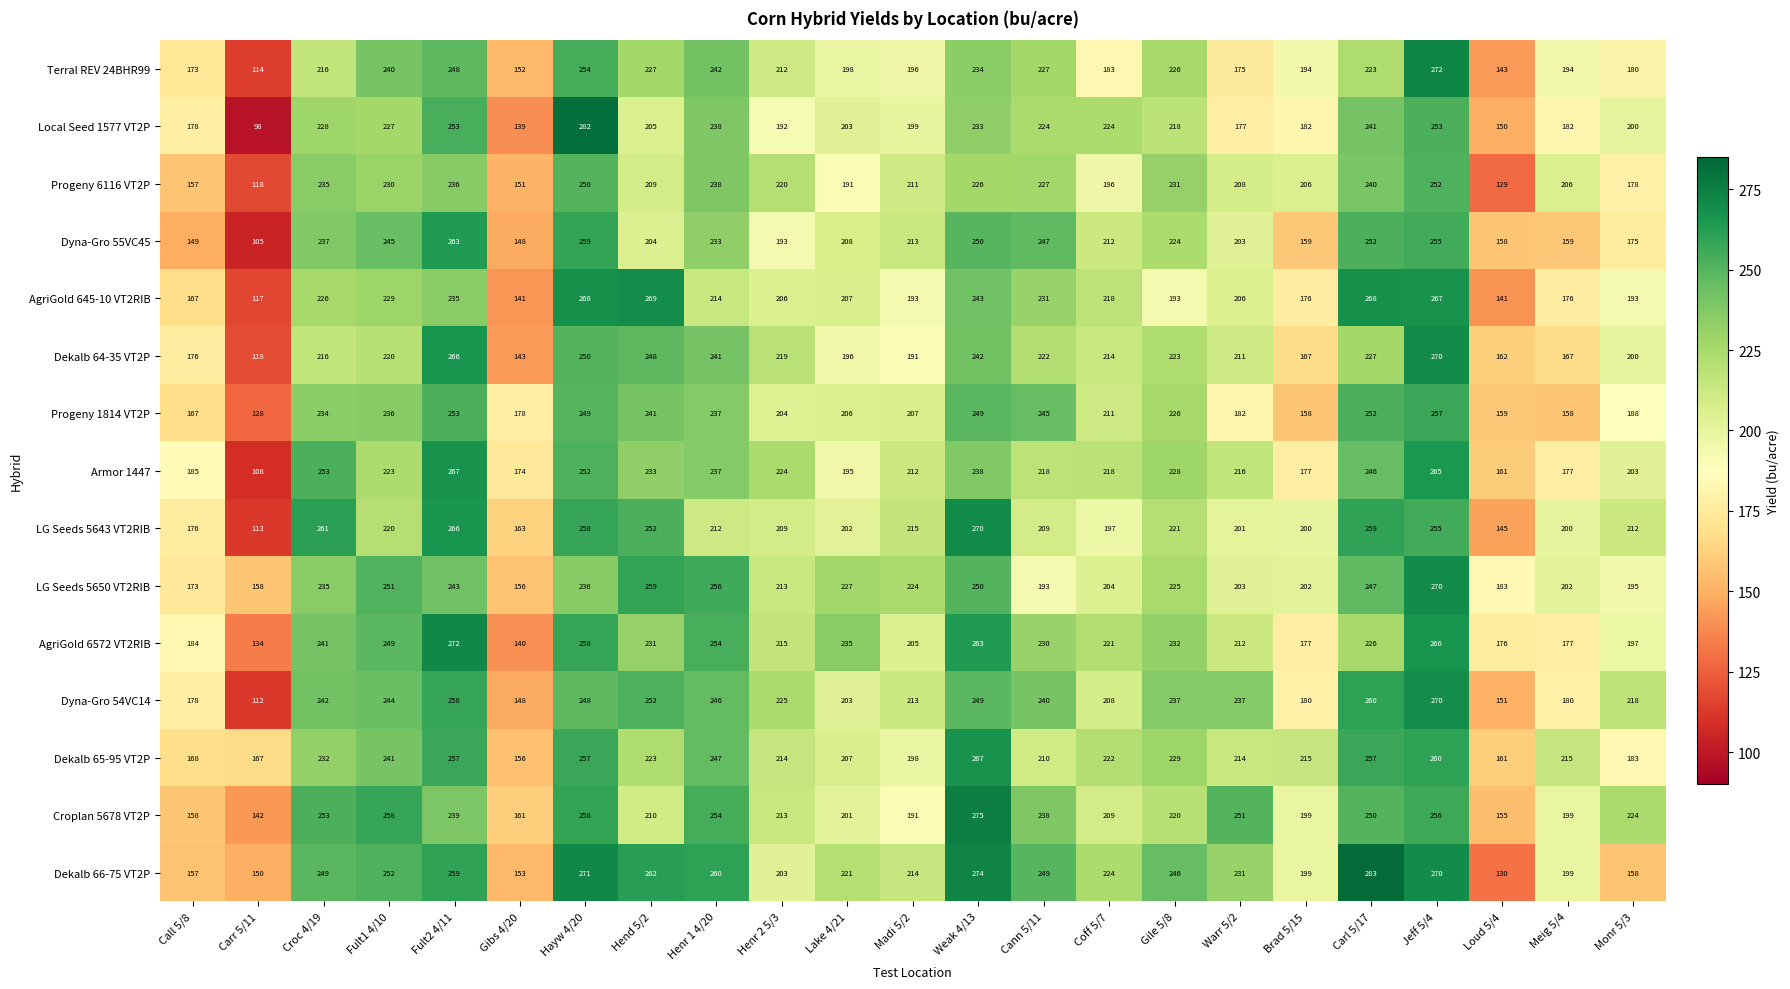

How many distinct data groups are displayed?

15